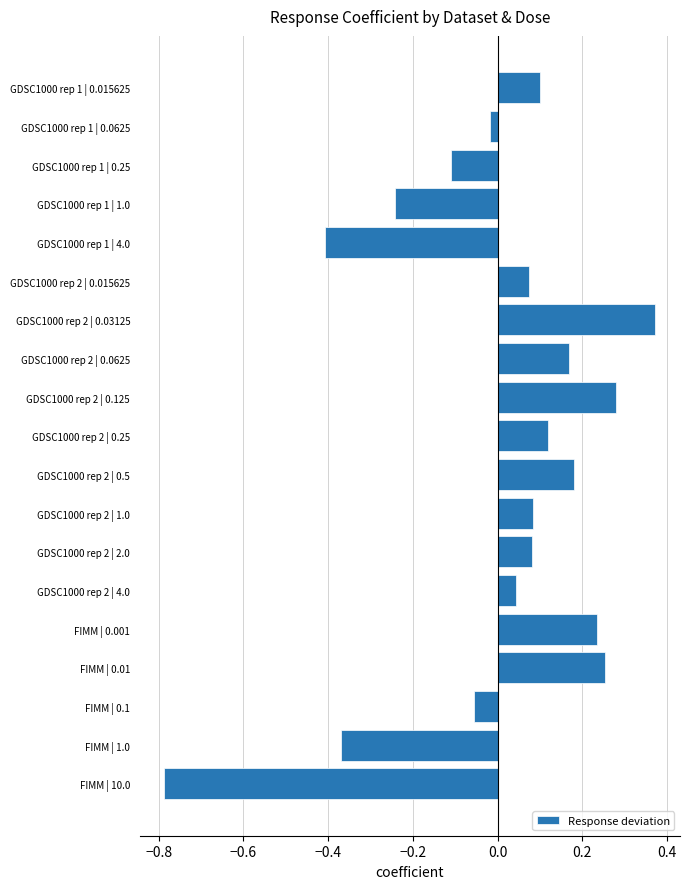

Is it true that the value at GDSC1000 rep 2 | 2.0 is 0.1?

True